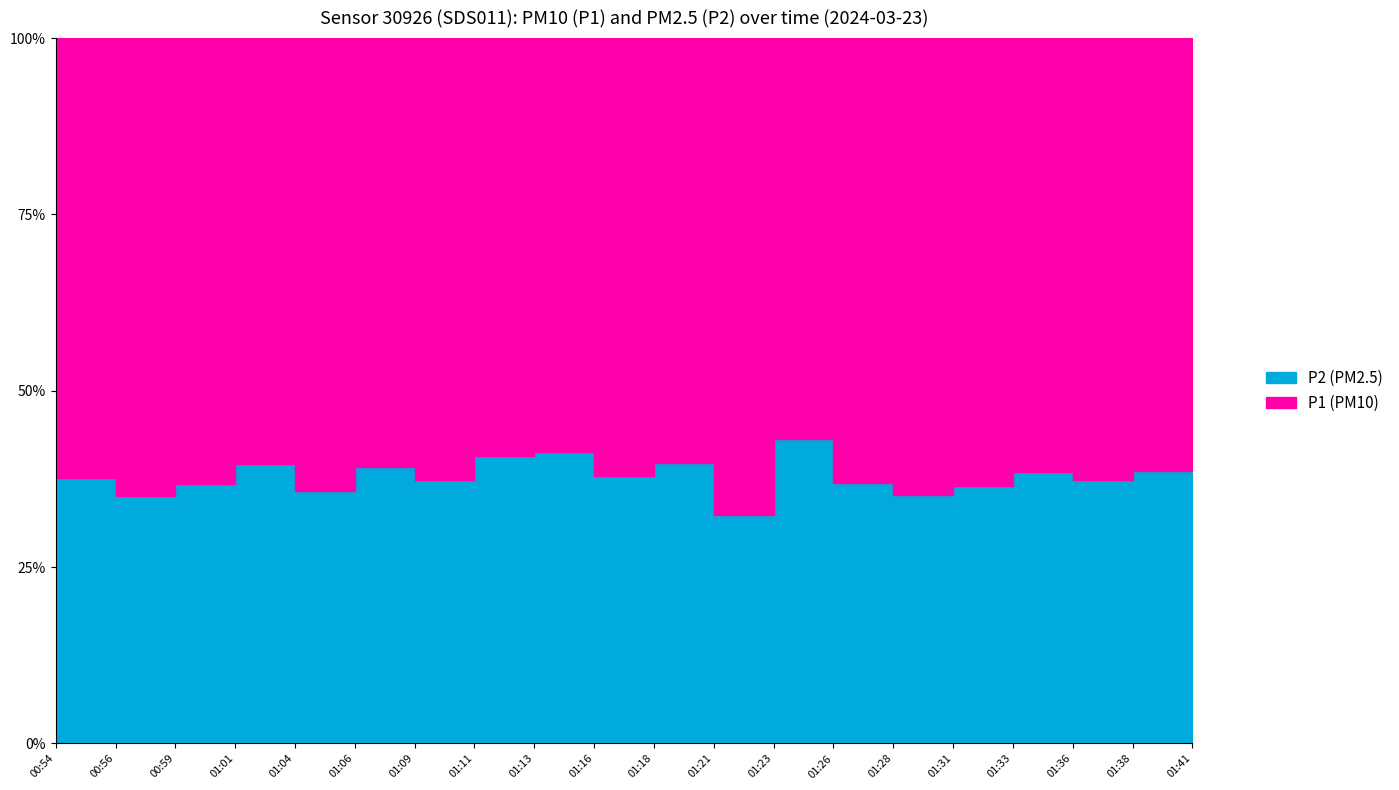

What is the difference between the maximum and minimum values in the P2 series?

2.5